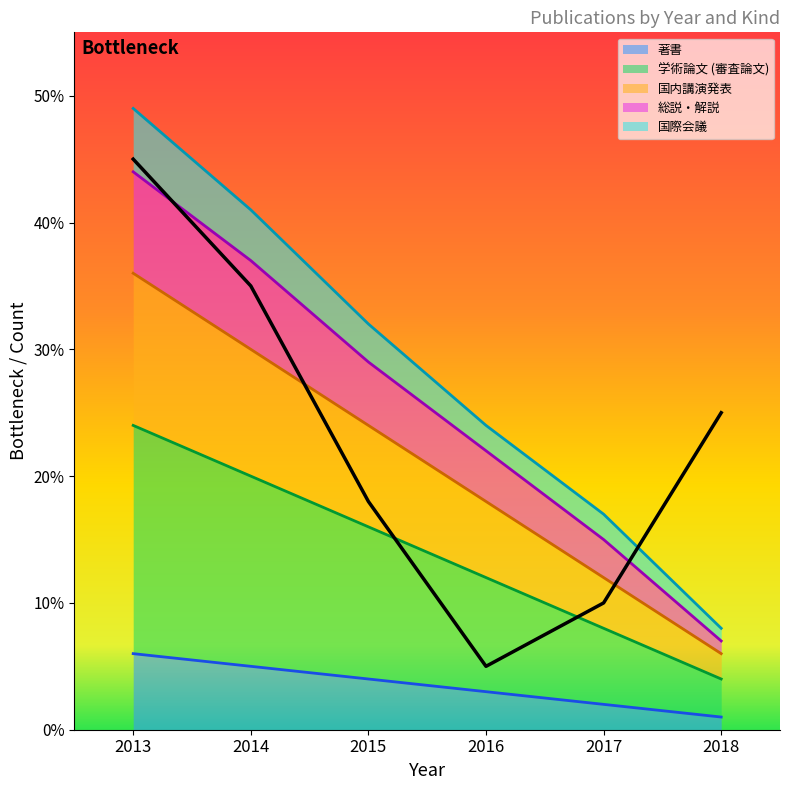

What is the total value across all series at 2015?

105